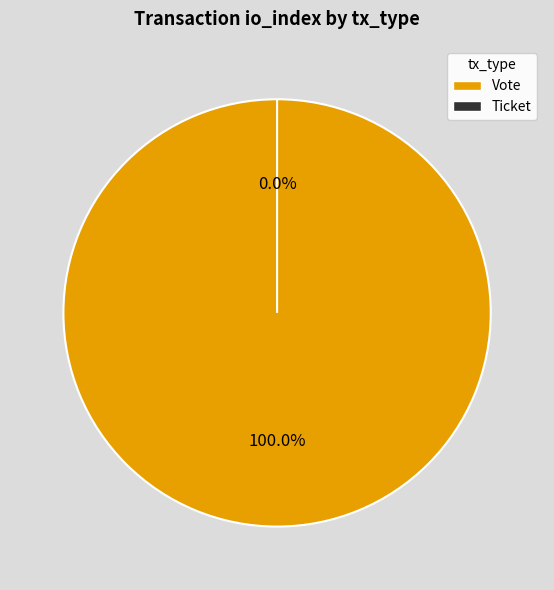

How many slices are in this pie chart?

2